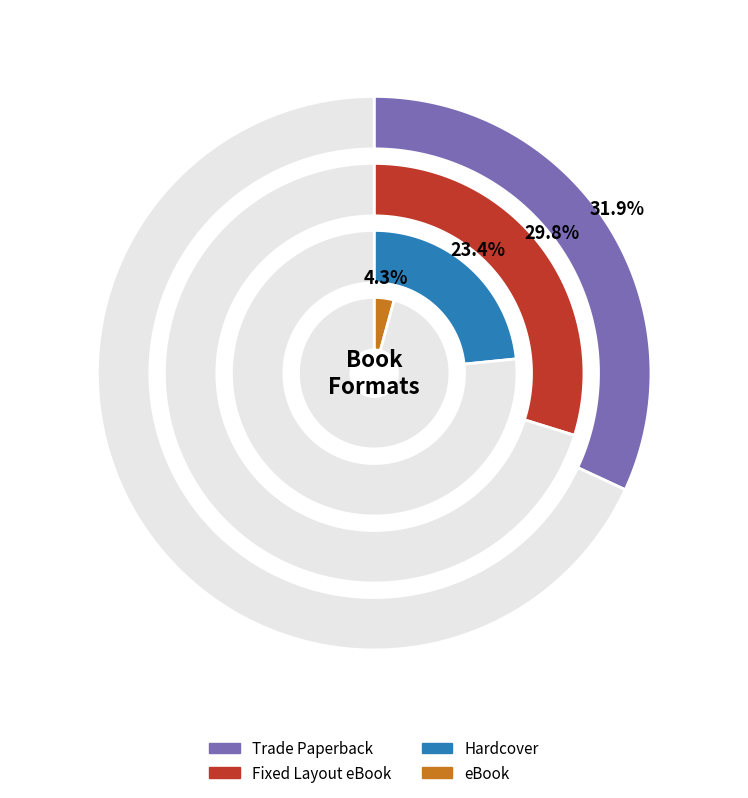

Is it true that Trade Paperback is 43% of the pie?

False